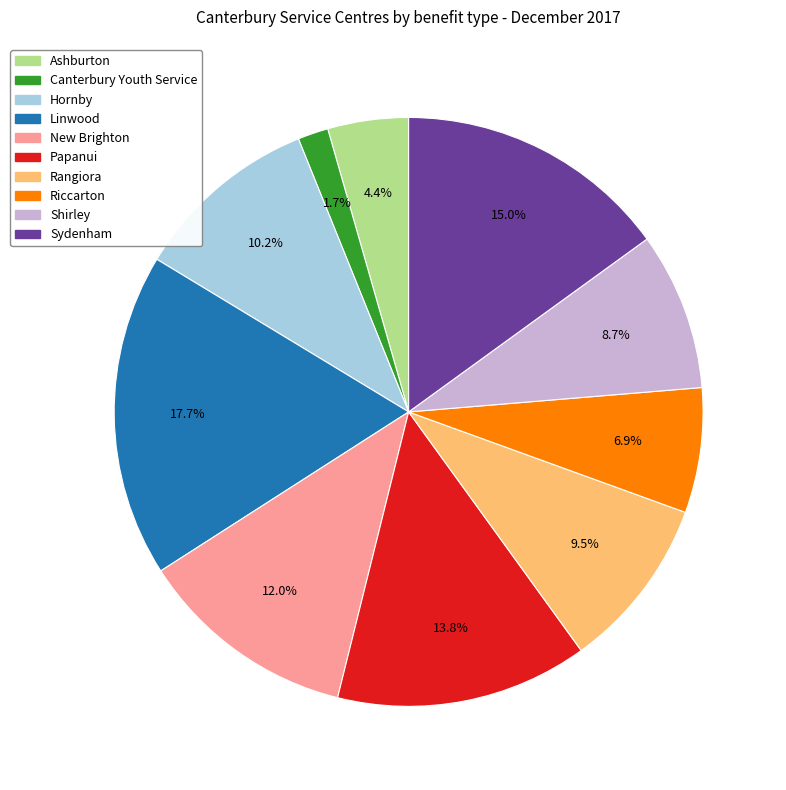

What is the smallest slice in the pie chart?

Canterbury Youth Service